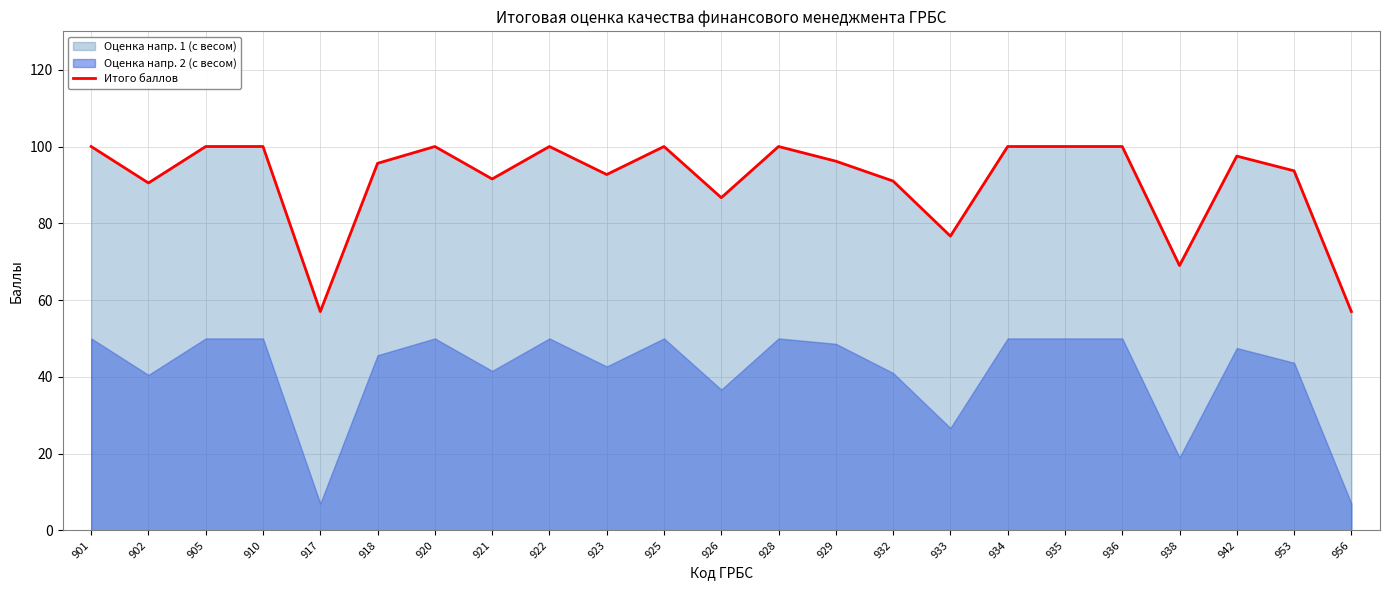

Which category has the lowest value across all series?

917